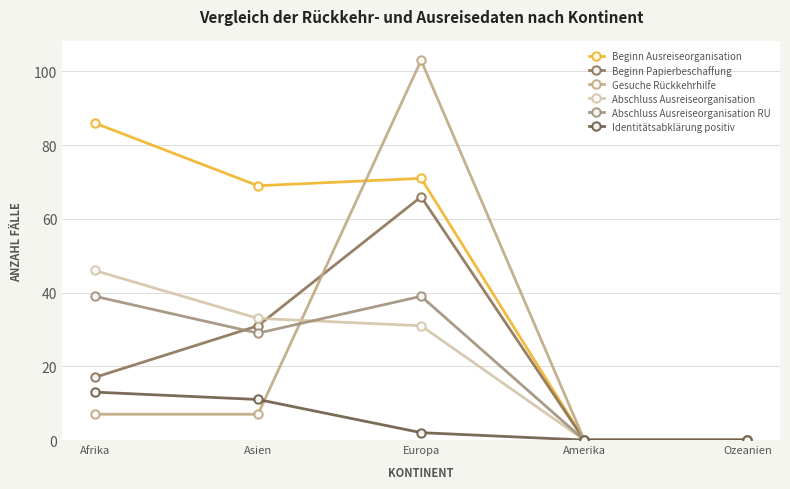

What are all the series names shown in the legend?

Beginn Ausreiseorganisation, Beginn Papierbeschaffung, Gesuche Rückkehrhilfe, Abschluss Ausreiseorganisation, Abschluss Ausreiseorganisation RU, Identitätsabklärung positiv